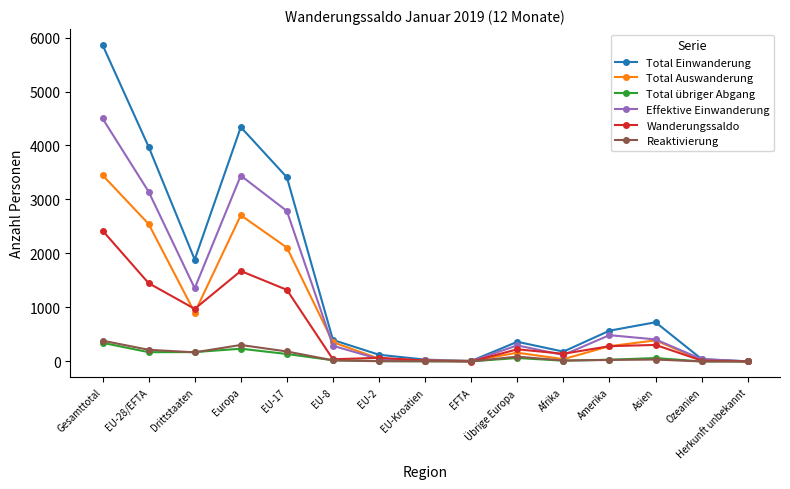

What are all the series names shown in the legend?

Total Einwanderung, Total Auswanderung, Total übriger Abgang, Effektive Einwanderung, Wanderungssaldo, Reaktivierung